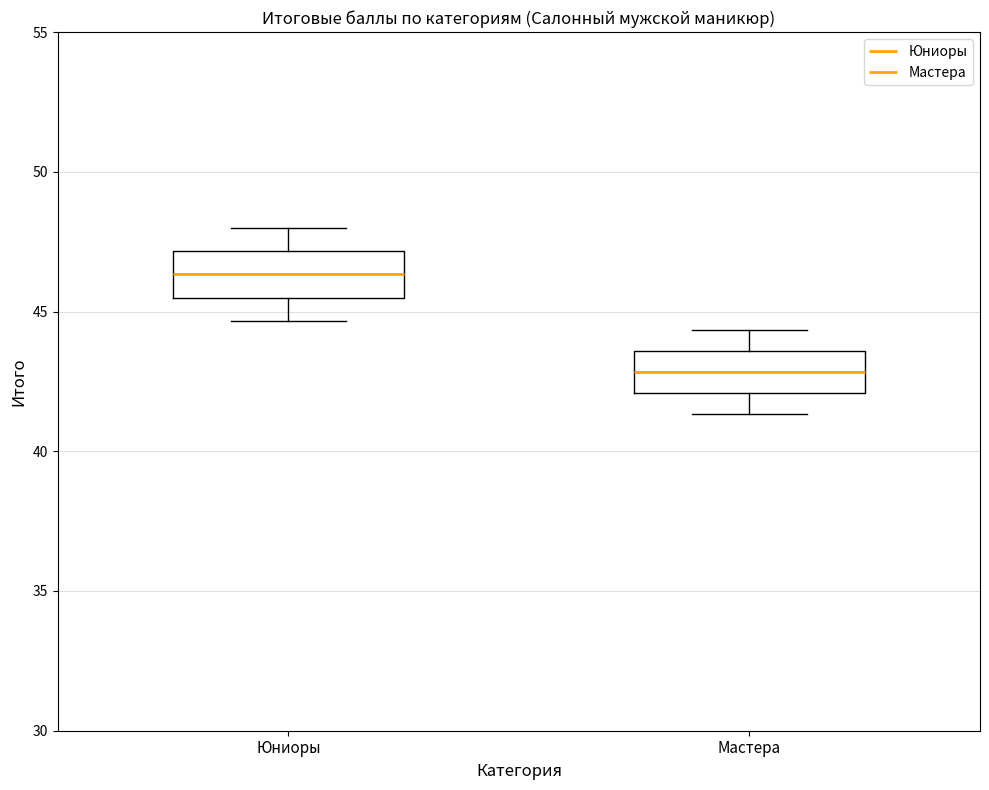

Which box has the highest median line?

Юниоры